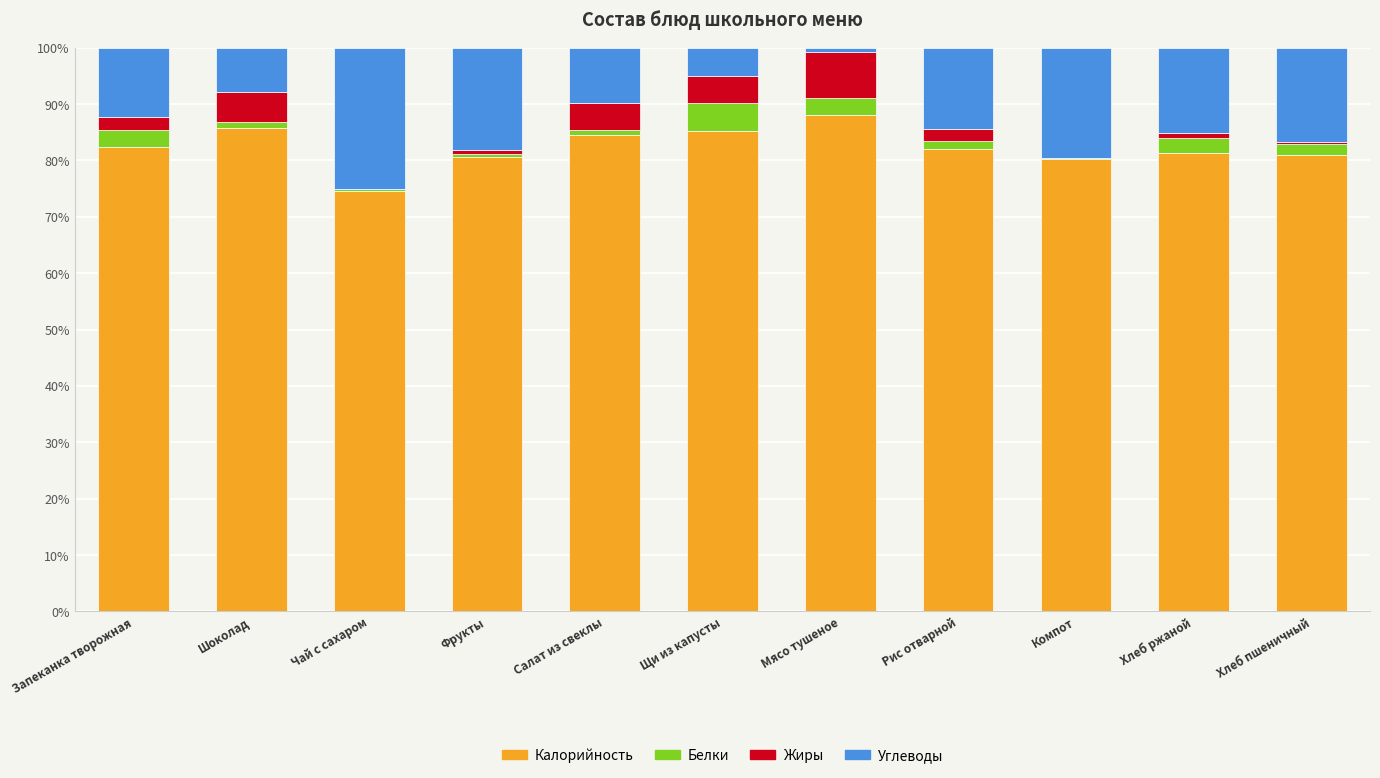

Is it true that Калорийность equals 44.1 at Фрукты?

False